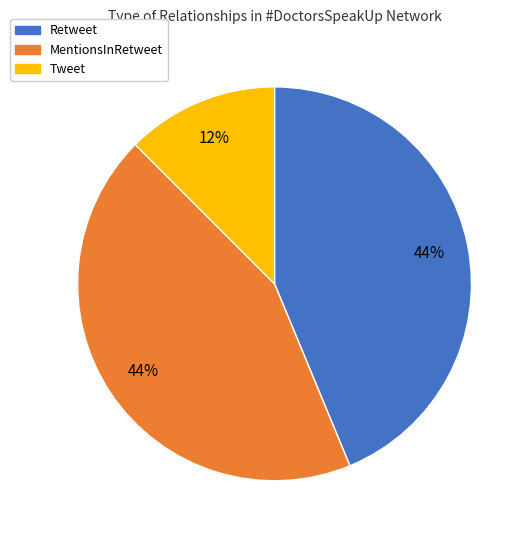

The MentionsInRetweet slice represents 44% of the pie. True or false?

True